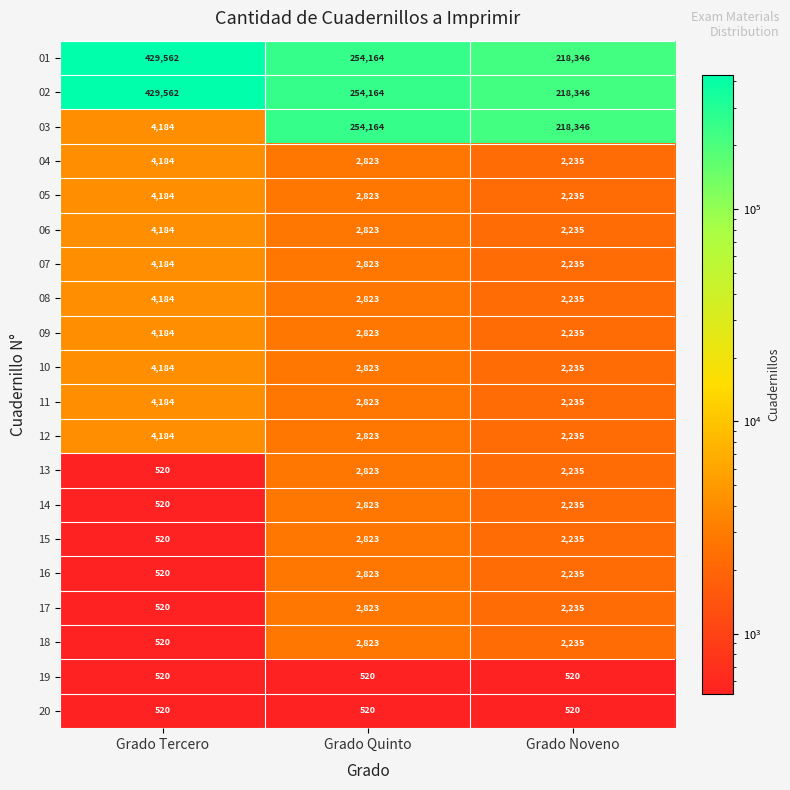

Which series changed the most between Grado Tercero and Grado Quinto?

03